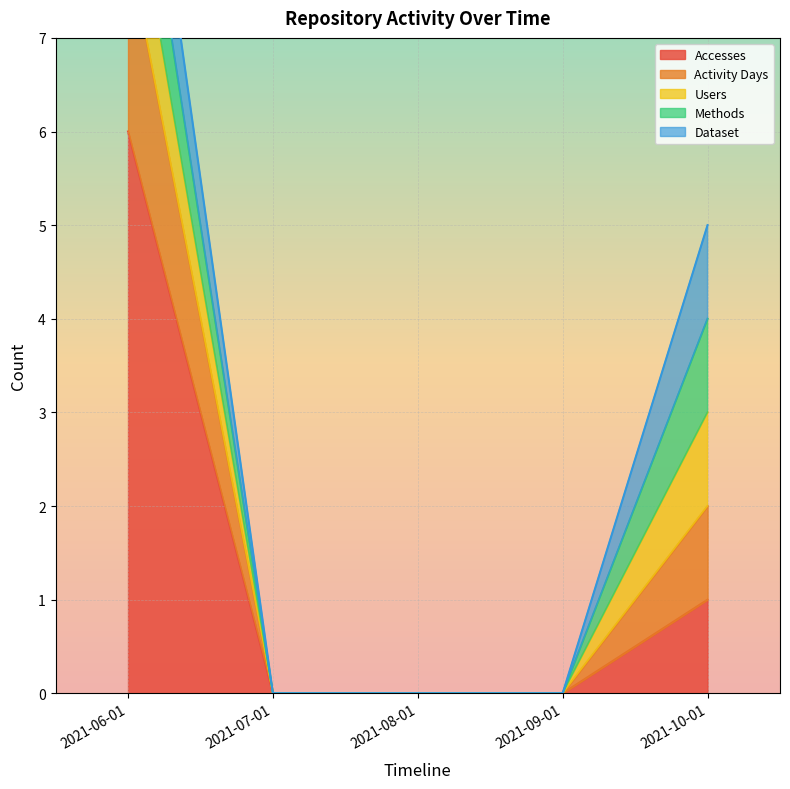

Reading left to right, extract all data points from this chart.

Accesses: 2021-06-01=6	2021-07-01=0	2021-08-01=0	2021-09-01=0	2021-10-01=1
Activity Days: 2021-06-01=2	2021-07-01=0	2021-08-01=0	2021-09-01=0	2021-10-01=1
Users: 2021-06-01=1	2021-07-01=0	2021-08-01=0	2021-09-01=0	2021-10-01=1
Methods: 2021-06-01=1	2021-07-01=0	2021-08-01=0	2021-09-01=0	2021-10-01=1
Dataset: 2021-06-01=1	2021-07-01=0	2021-08-01=0	2021-09-01=0	2021-10-01=1